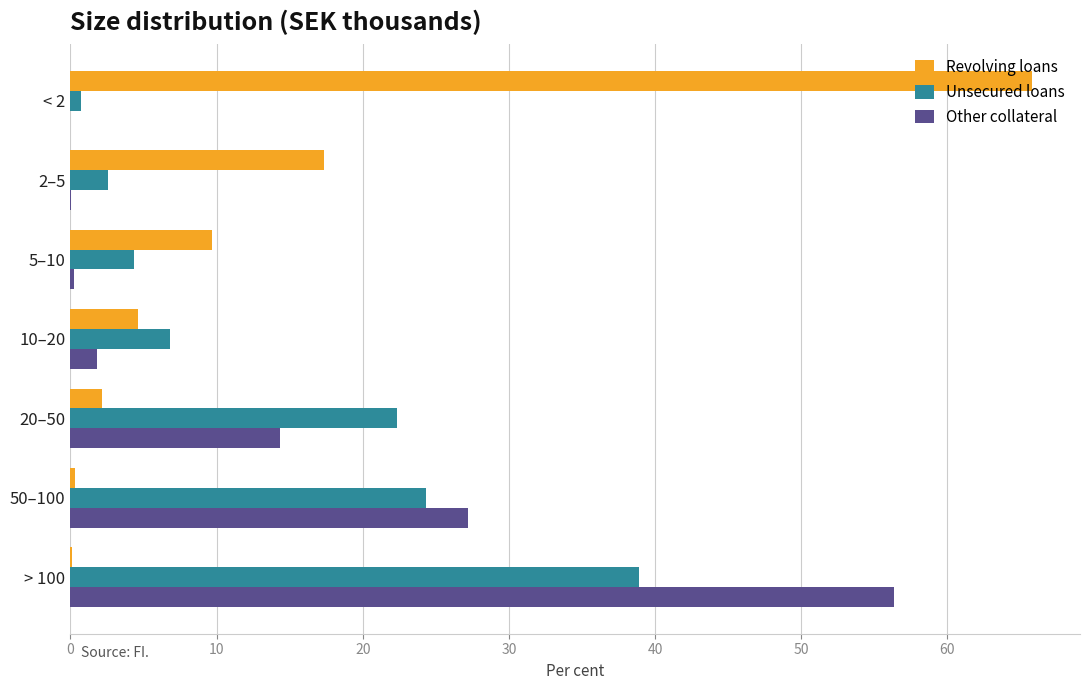

The Unsecured loans series shows 24.7 at > 100. True or false?

False